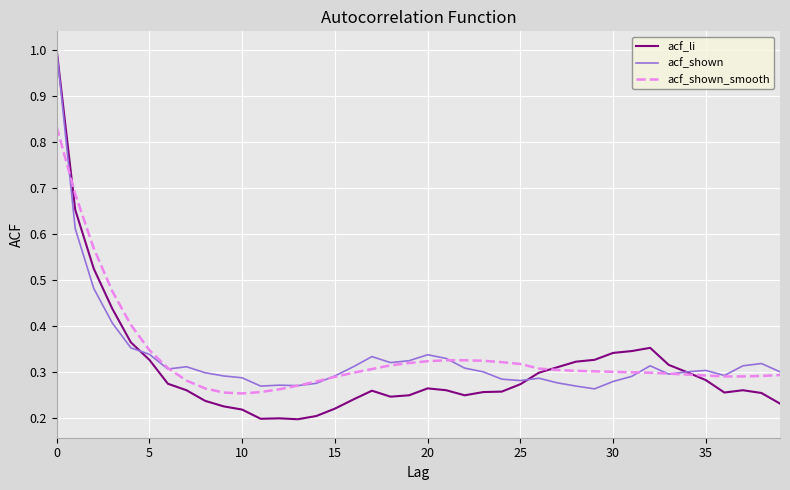

What is the greatest value displayed?

1.0